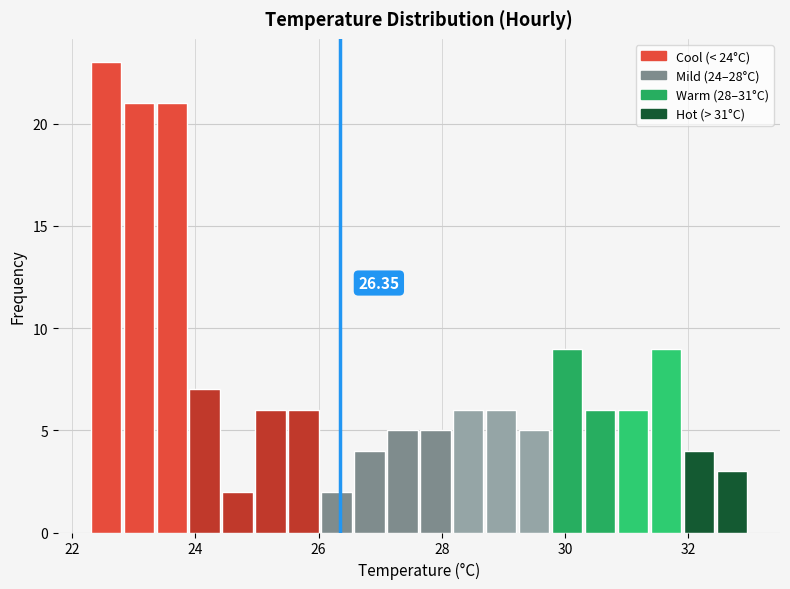

Read against the x-axis, roughly where is the centre of the tallest bar?

22.6